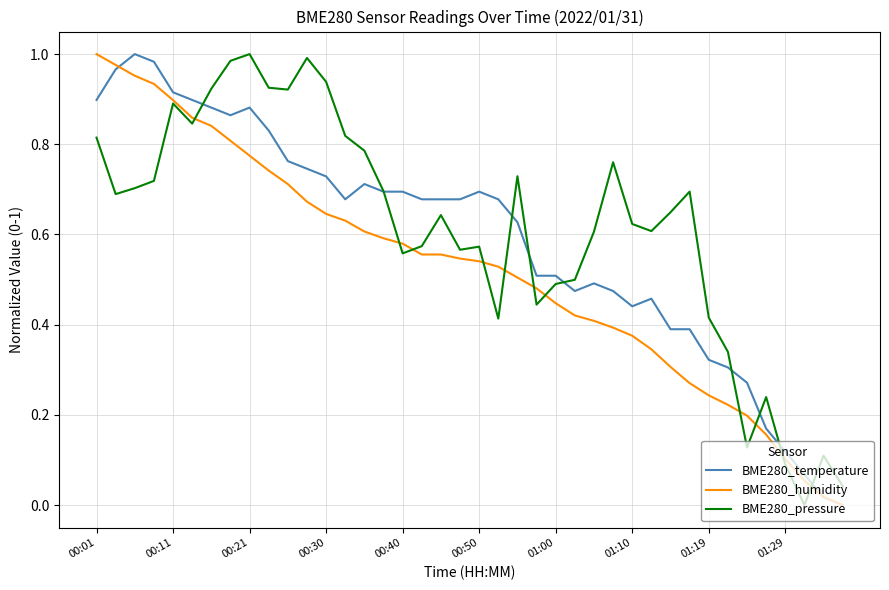

Reading left to right, extract all data points from this chart.

BME280_temperature: 0.9	1.0	1.0	1.0	0.9	0.9	0.9	0.9	0.9	0.8	0.8	0.7	0.7	0.7	0.7	0.7	0.7	0.7	0.7	0.7	0.7	0.7	0.6	0.5	0.5	0.5	0.5	0.5	0.4	0.5	0.4	0.4	0.3	0.3	0.3	0.2	0.1	0.1	0.0	0.0
BME280_humidity: 1.0	1.0	1.0	0.9	0.9	0.9	0.8	0.8	0.8	0.7	0.7	0.7	0.6	0.6	0.6	0.6	0.6	0.6	0.6	0.5	0.5	0.5	0.5	0.5	0.4	0.4	0.4	0.4	0.4	0.3	0.3	0.3	0.2	0.2	0.2	0.2	0.1	0.1	0.0	0.0
BME280_pressure: 0.8	0.7	0.7	0.7	0.9	0.8	0.9	1.0	1.0	0.9	0.9	1.0	0.9	0.8	0.8	0.7	0.6	0.6	0.6	0.6	0.6	0.4	0.7	0.4	0.5	0.5	0.6	0.8	0.6	0.6	0.6	0.7	0.4	0.3	0.1	0.2	0.1	0.0	0.1	0.0